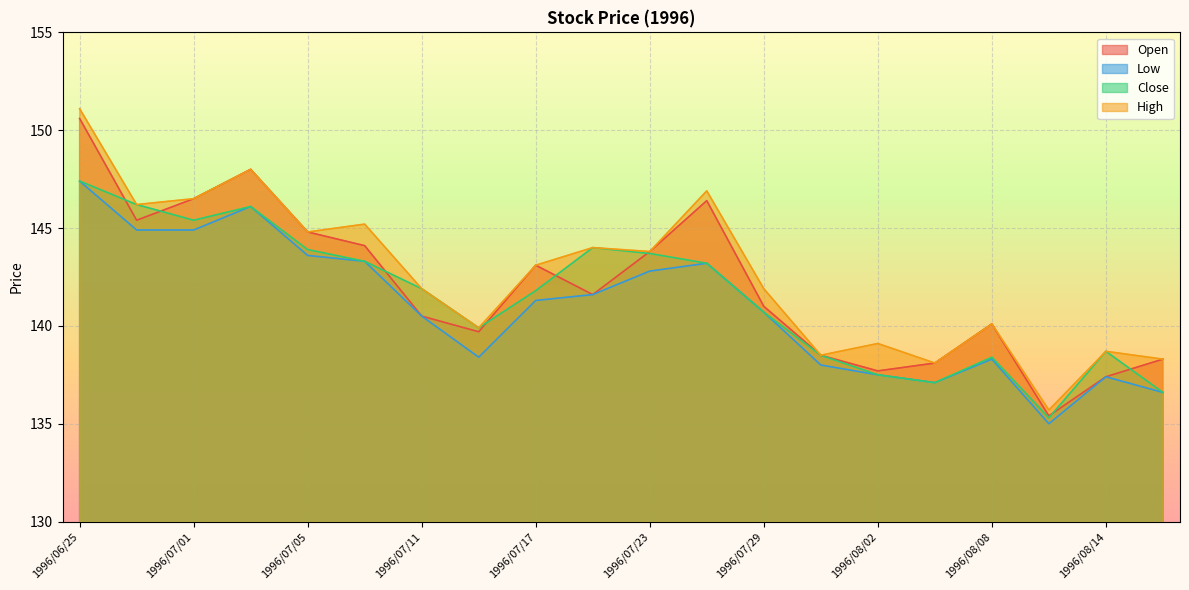

Reading left to right, transcribe all the data shown in this chart.

Open: 1996/06/25=150.6	1996/06/27=145.4	1996/07/01=146.5	1996/07/03=148.0	1996/07/05=144.8	1996/07/09=144.1	1996/07/11=140.5	1996/07/15=139.7	1996/07/17=143.1	1996/07/19=141.6	1996/07/23=143.8	1996/07/25=146.4	1996/07/29=141.0	1996/07/31=138.5	1996/08/02=137.7	1996/08/06=138.1	1996/08/08=140.1	1996/08/12=135.4	1996/08/14=137.4	1996/08/16=138.3
Low: 1996/06/25=147.4	1996/06/27=144.9	1996/07/01=144.9	1996/07/03=146.1	1996/07/05=143.6	1996/07/09=143.3	1996/07/11=140.5	1996/07/15=138.4	1996/07/17=141.3	1996/07/19=141.6	1996/07/23=142.8	1996/07/25=143.2	1996/07/29=140.7	1996/07/31=138.0	1996/08/02=137.5	1996/08/06=137.1	1996/08/08=138.3	1996/08/12=135.0	1996/08/14=137.4	1996/08/16=136.6
Close: 1996/06/25=147.4	1996/06/27=146.2	1996/07/01=145.4	1996/07/03=146.1	1996/07/05=143.9	1996/07/09=143.3	1996/07/11=141.9	1996/07/15=139.9	1996/07/17=141.8	1996/07/19=144.0	1996/07/23=143.7	1996/07/25=143.2	1996/07/29=140.7	1996/07/31=138.5	1996/08/02=137.5	1996/08/06=137.1	1996/08/08=138.4	1996/08/12=135.3	1996/08/14=138.7	1996/08/16=136.6
High: 1996/06/25=151.1	1996/06/27=146.2	1996/07/01=146.5	1996/07/03=148.0	1996/07/05=144.8	1996/07/09=145.2	1996/07/11=141.9	1996/07/15=139.9	1996/07/17=143.1	1996/07/19=144.0	1996/07/23=143.8	1996/07/25=146.9	1996/07/29=141.9	1996/07/31=138.5	1996/08/02=139.1	1996/08/06=138.1	1996/08/08=140.1	1996/08/12=135.7	1996/08/14=138.7	1996/08/16=138.3